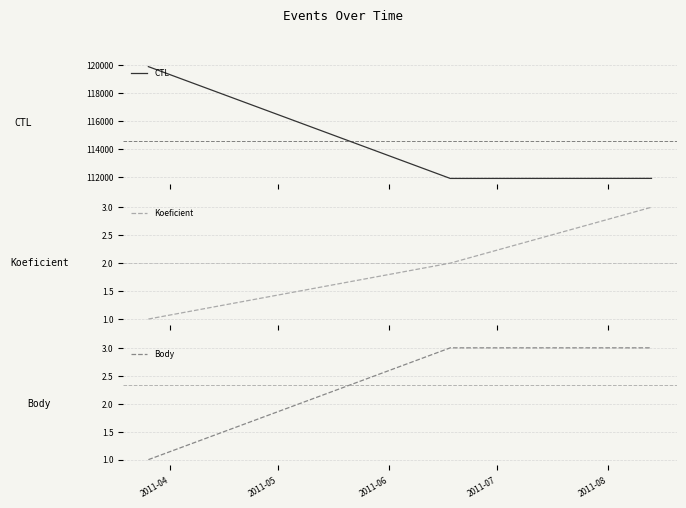

What is the highest value of the CTL series?

119904